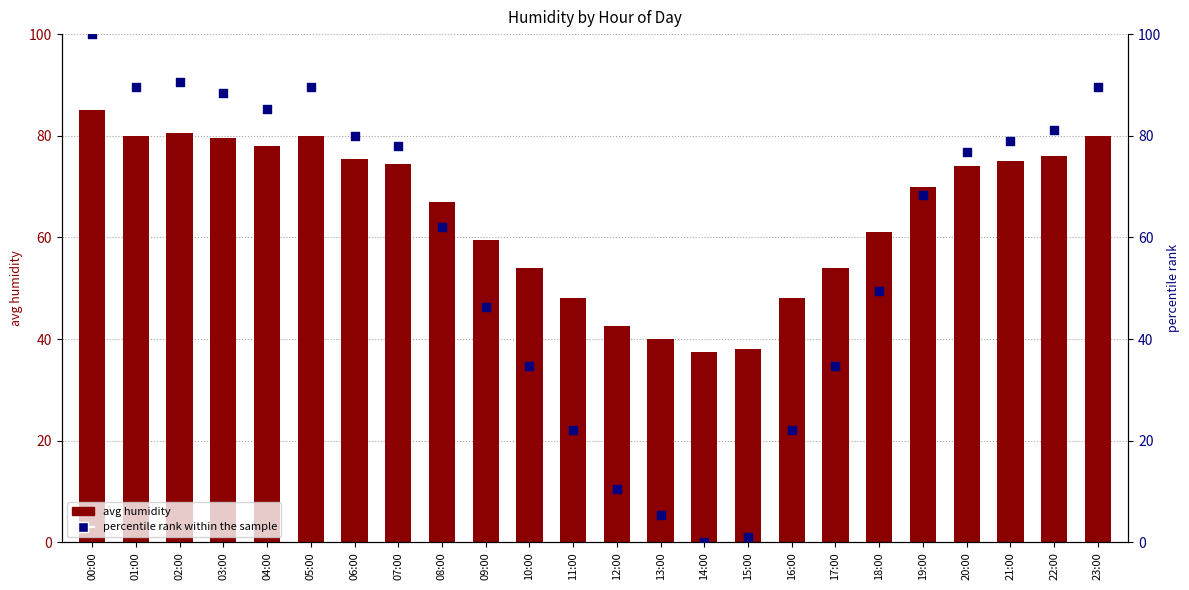

Is the value of avg humidity at 03:00 greater than the value of percentile rank within the sample at 07:00?

Yes